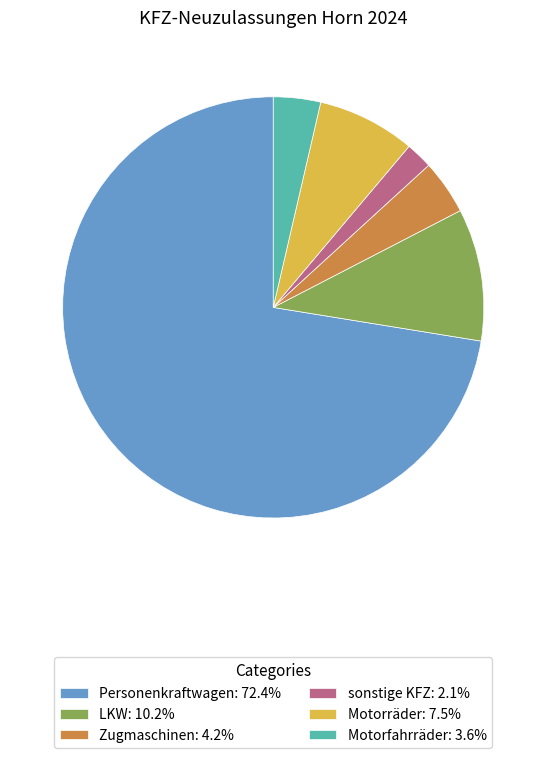

Approximately how many times larger is the value at Personenkraftwagen: 72.4% compared to LKW: 10.2%?

7.1